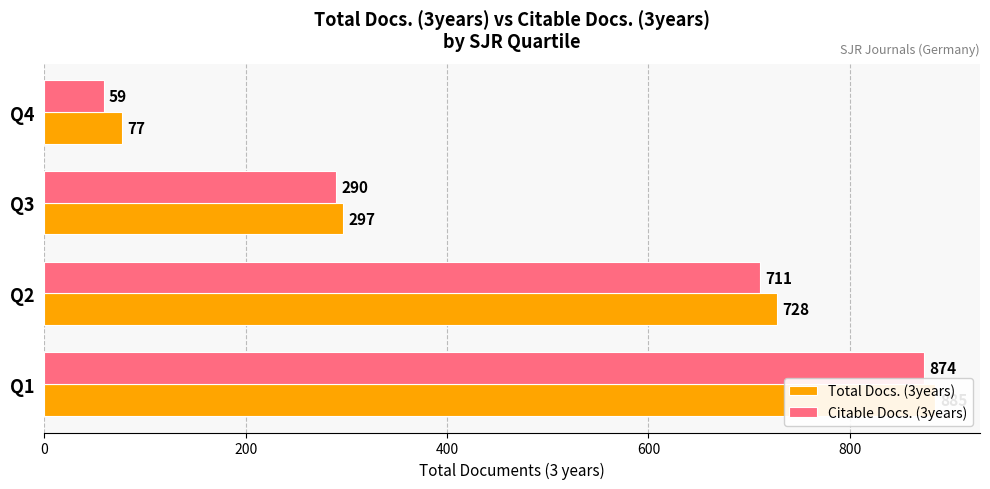

What is the value of the Total Docs. (3years) bar at the 3rd from the left?

297